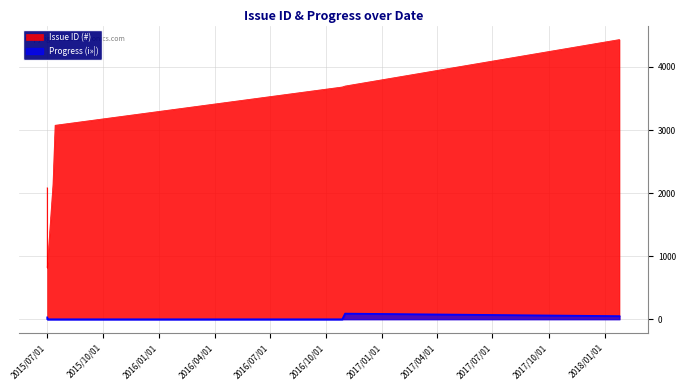

What is the sum of the Issue ID (#) values at 2015/07/01 09:35 and 2016/11/01 02:09?

4515